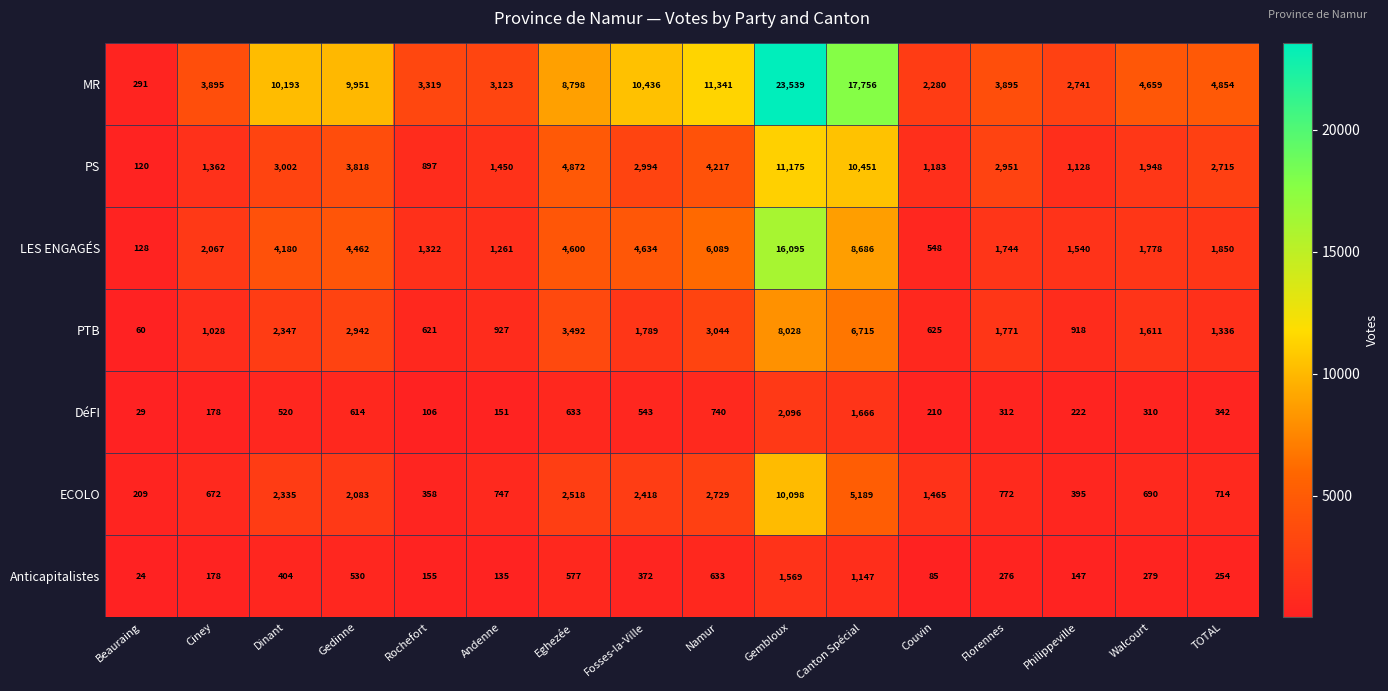

Read the ECOLO value at TOTAL.

714